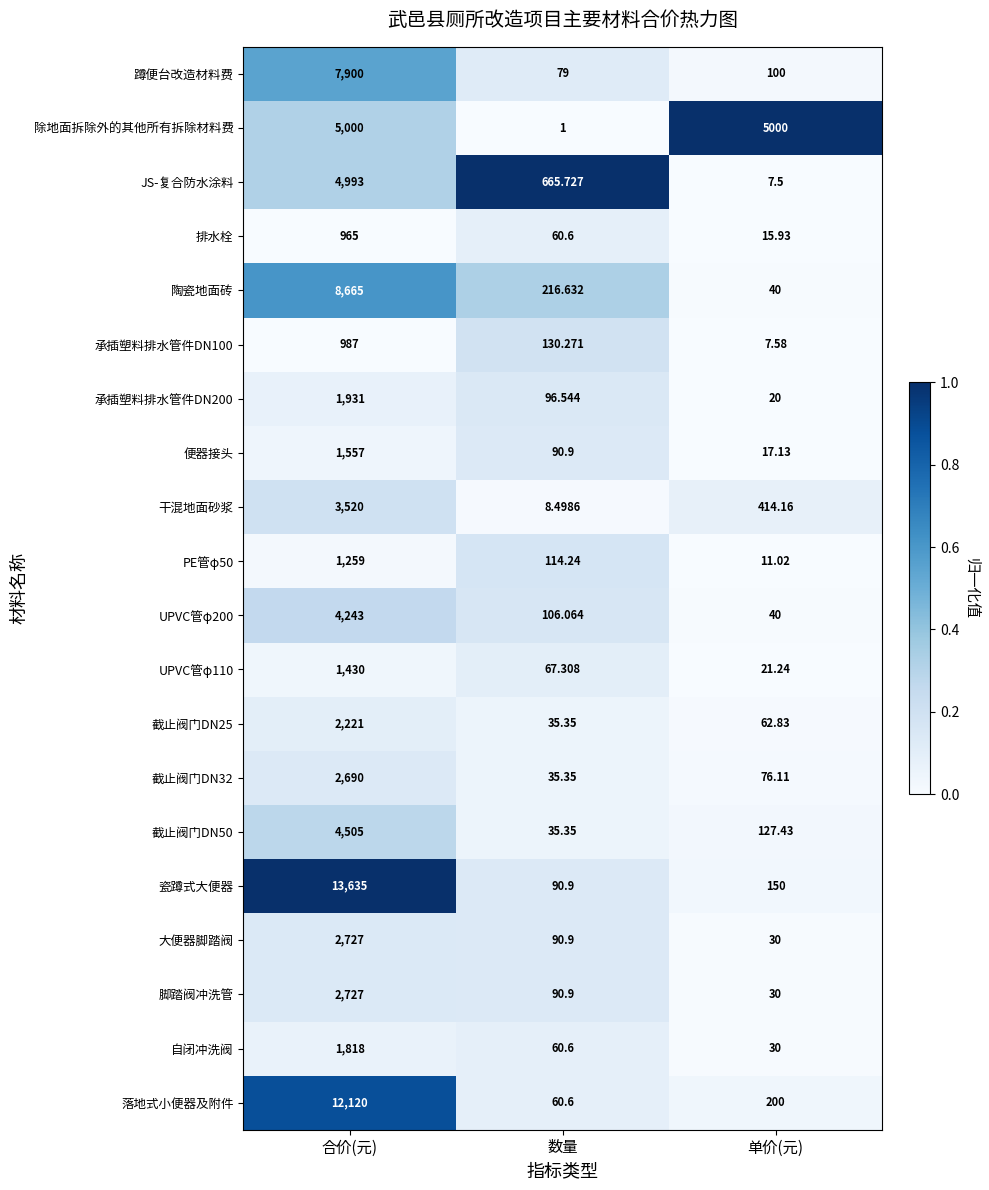

Is the value of 承插塑料排水管件DN200 at 单价(元) greater than the value of 蹲便台改造材料费 at 合价(元)?

No